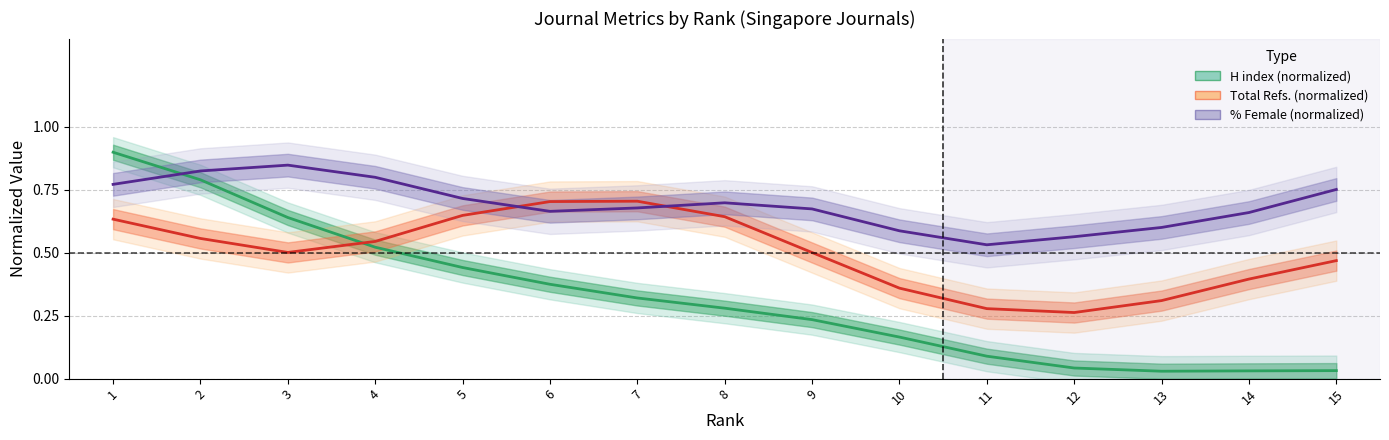

What is the difference between the second highest and second lowest values in the % Female (normalized) series?

0.3